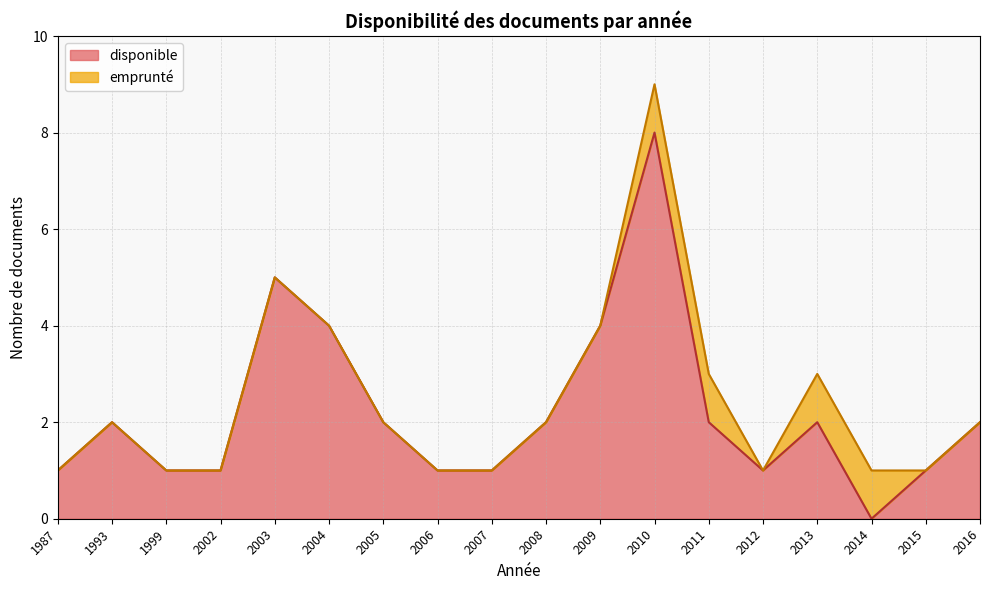

True or false: emprunté and disponible intersect in this chart.

False